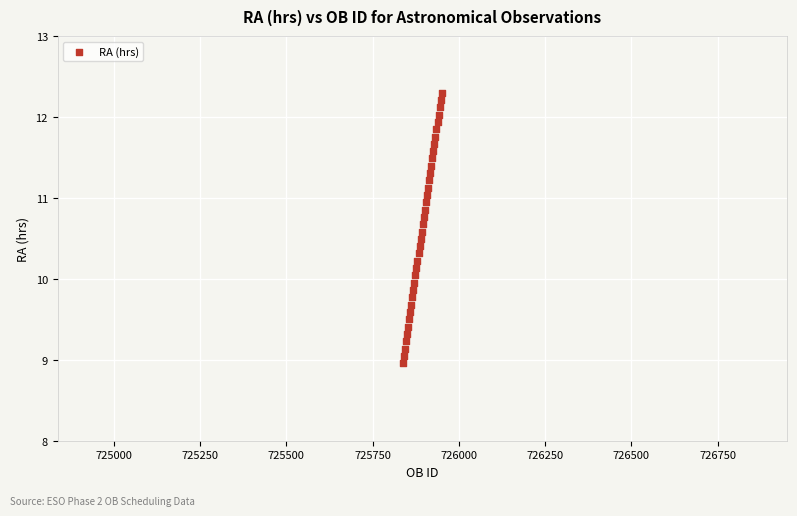

What is the range of Y values (max minus min)?

3.3